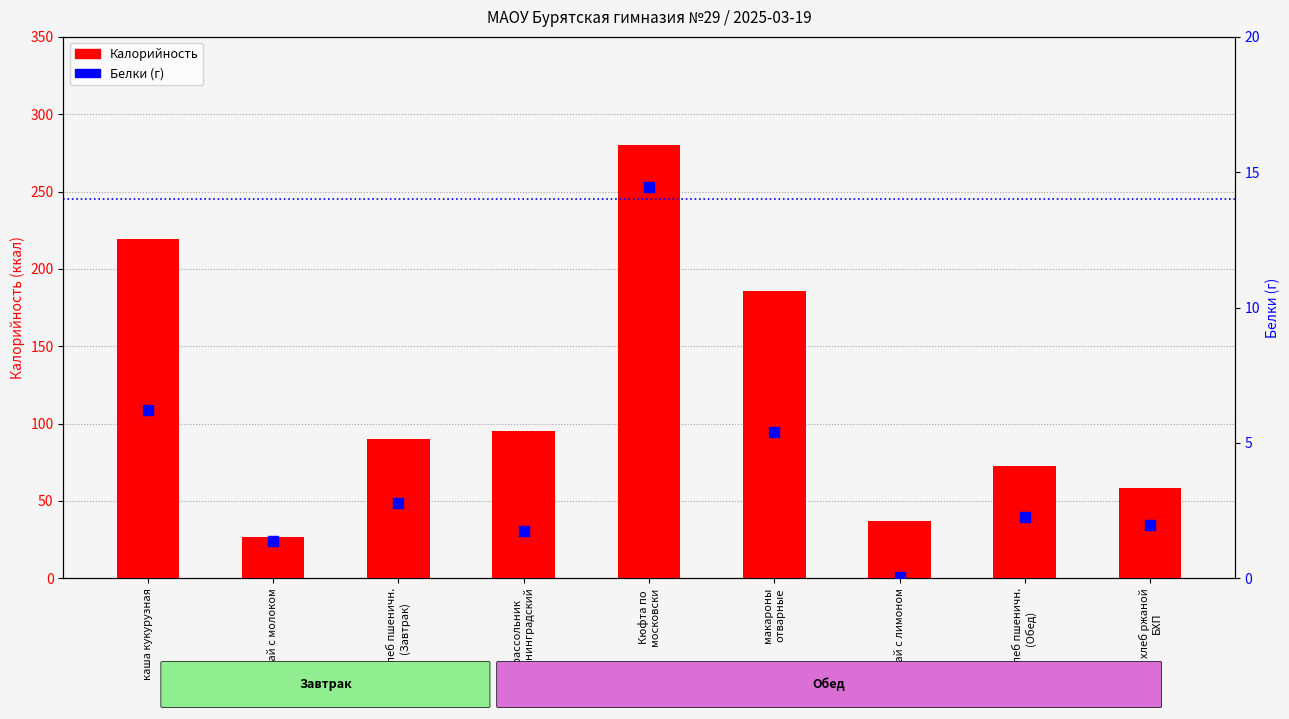

Is the value of Белки (г) at чай с молоком greater than the value of Калорийность at чай с молоком?

No